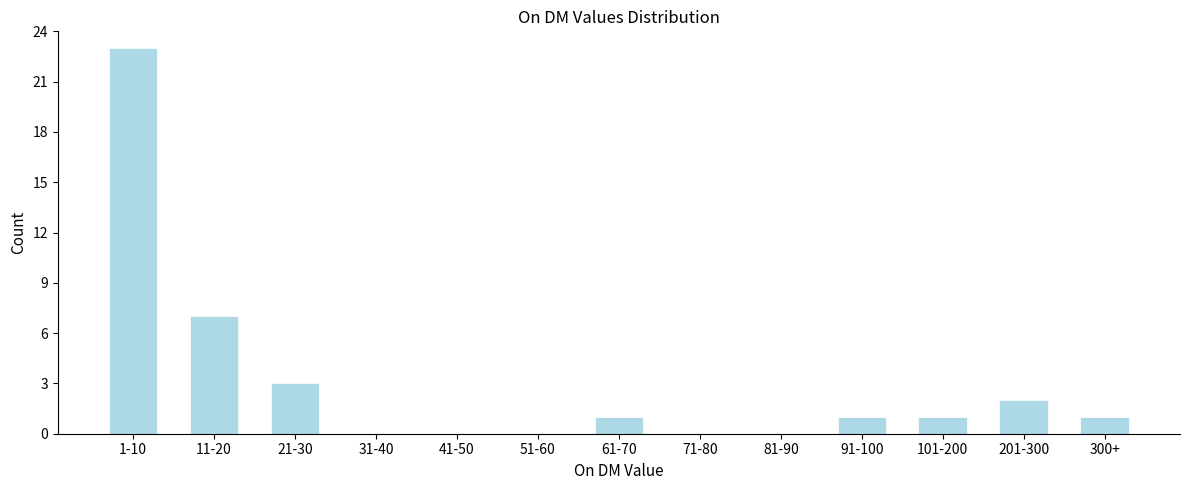

Reading left to right, what are all the values shown in this chart?

1-10=23	11-20=7	21-30=3	31-40=0	41-50=0	51-60=0	61-70=1	71-80=0	81-90=0	91-100=1	101-200=1	201-300=2	300+=1